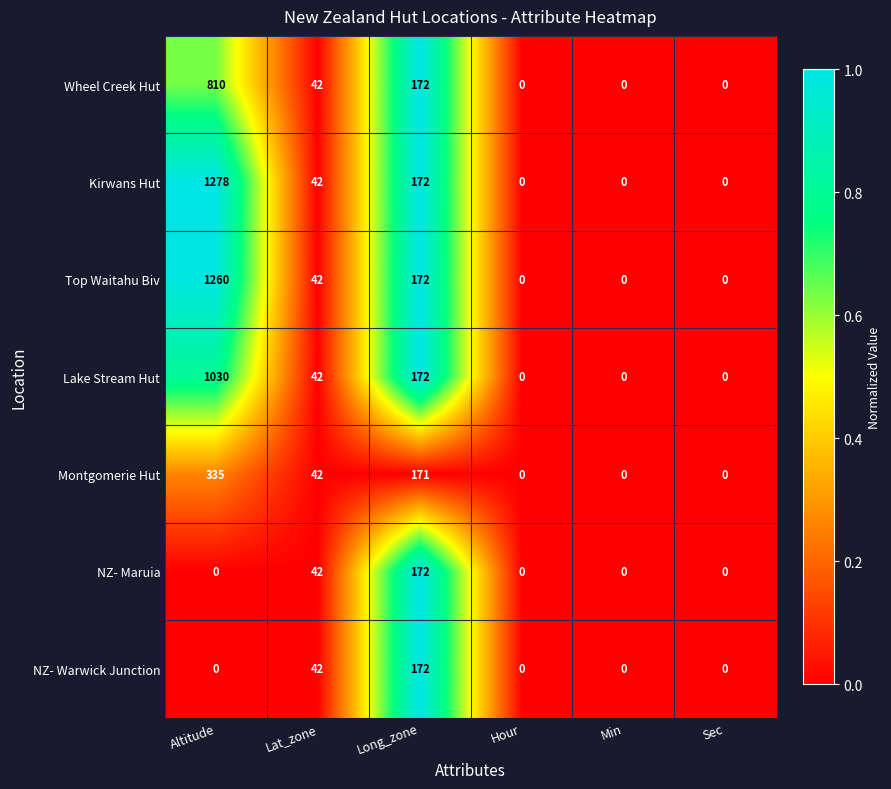

What is the difference between the highest and lowest values at Altitude?

1278